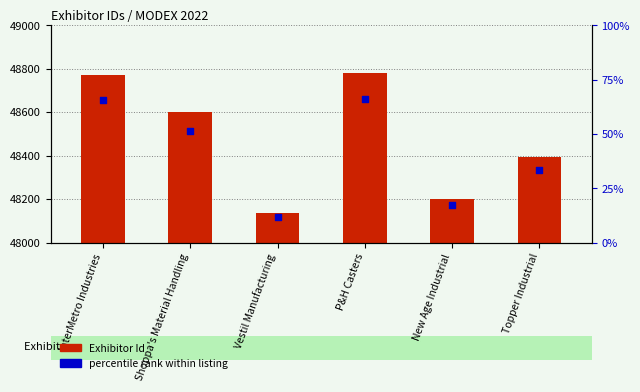

At how many categories does at least one series exceed 4150?

6